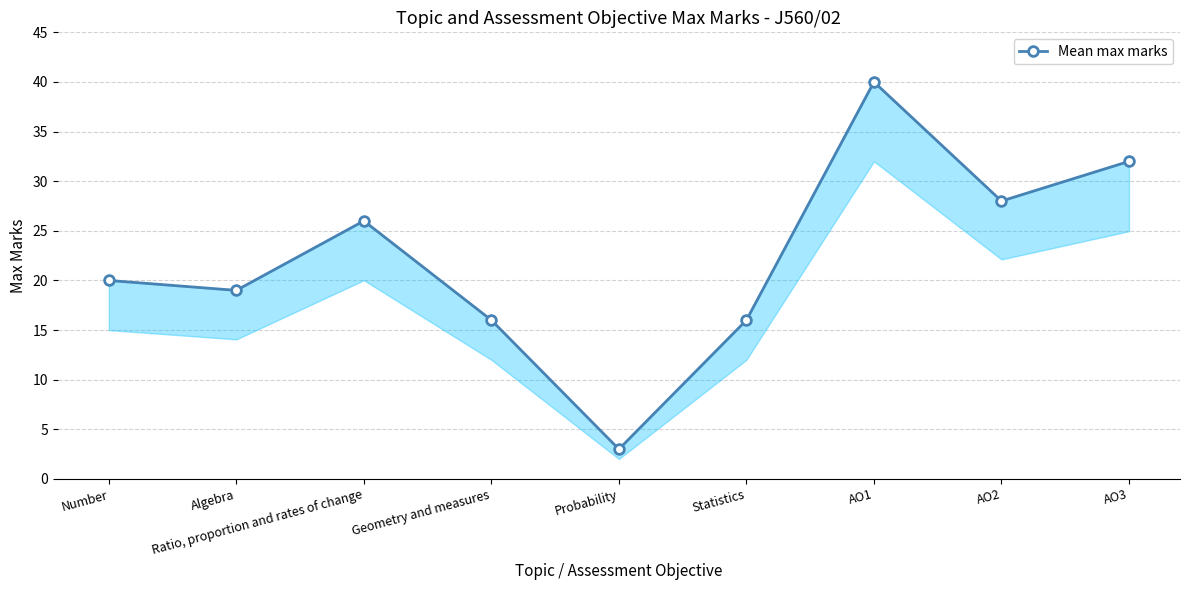

Reading left to right, list all the values displayed in this chart.

20	19	26	16	3	16	40	28	32